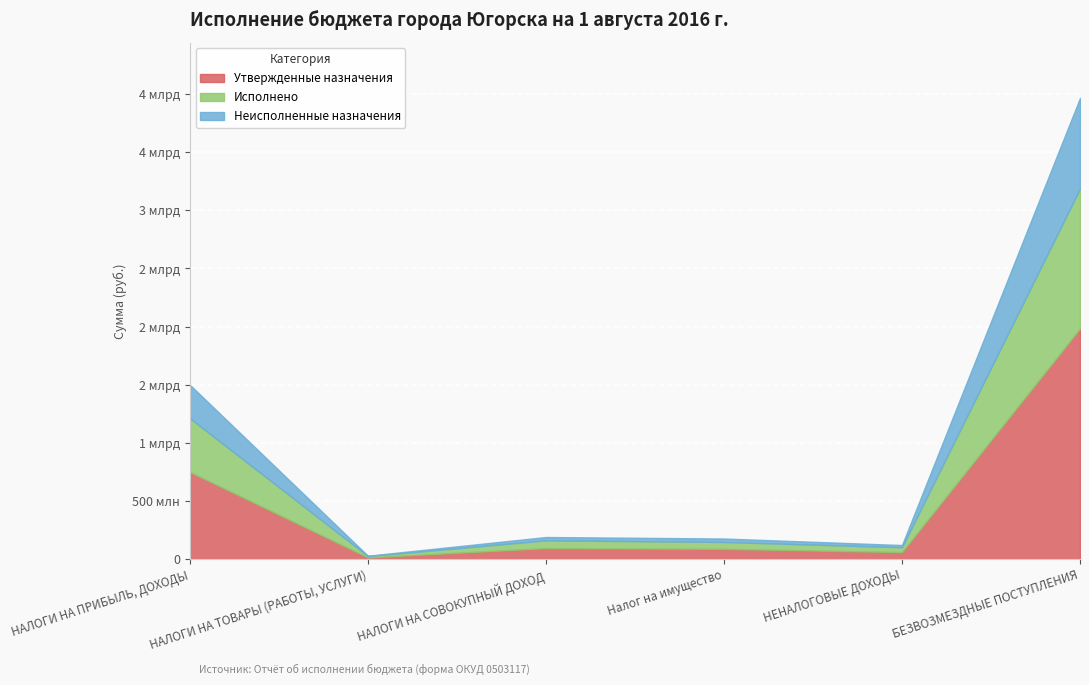

At which label does Утвержденные назначения first exceed 95451200?

НАЛОГИ НА ПРИБЫЛЬ, ДОХОДЫ